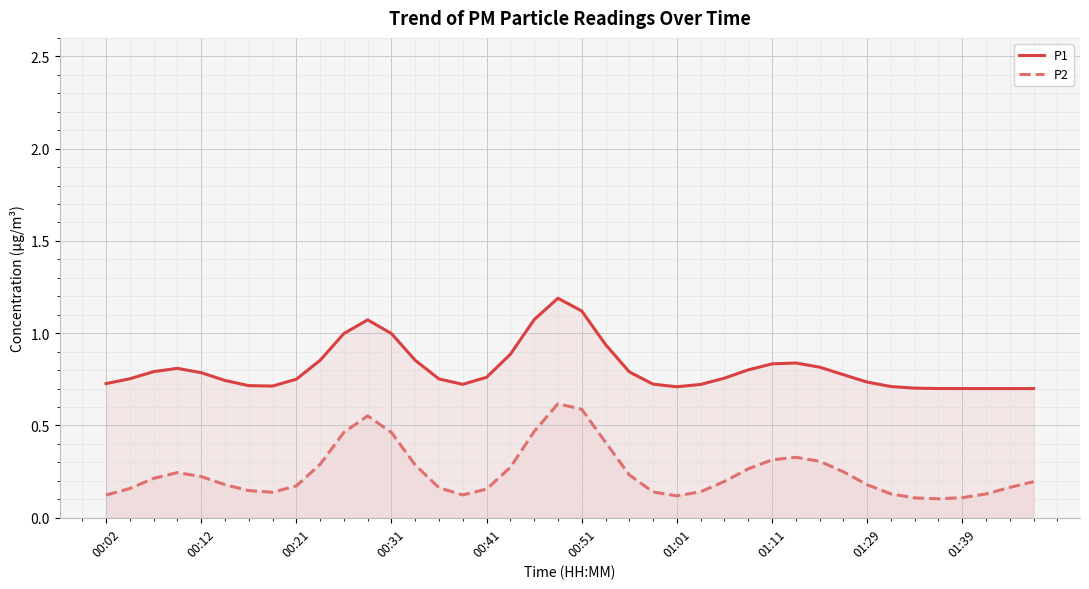

At which category is the sum across all series the highest?

19